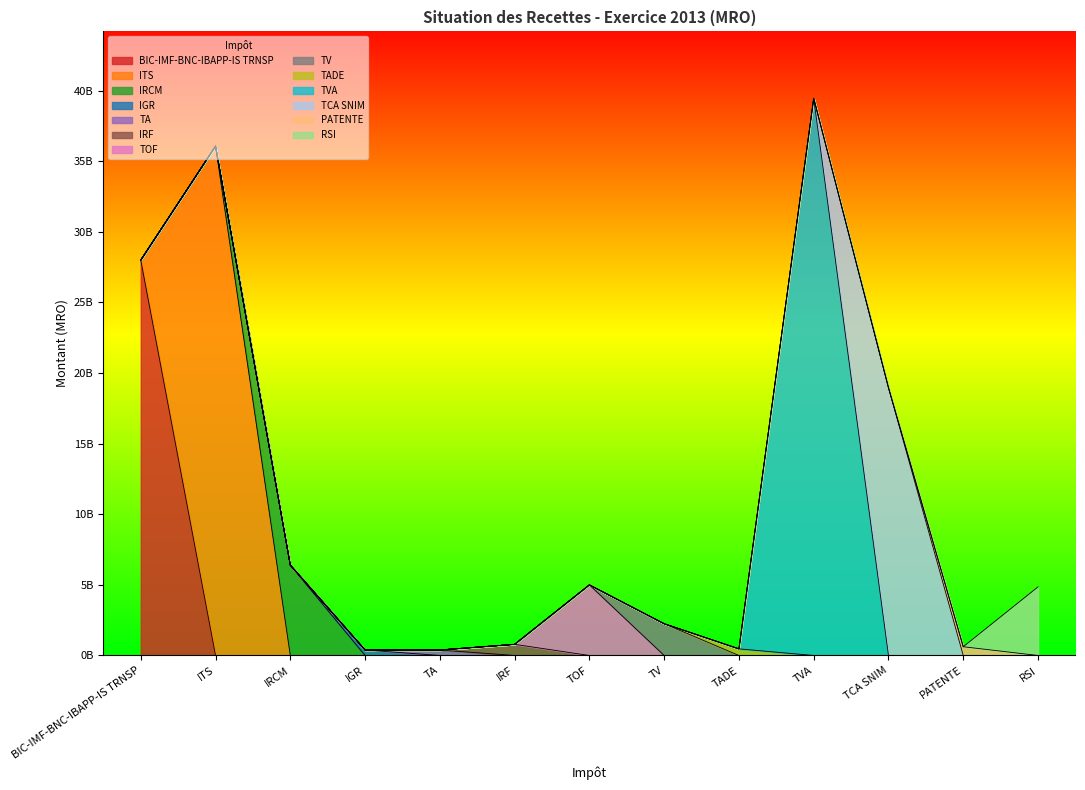

How many points are higher than both their immediate neighbors (excluding endpoints)?

3